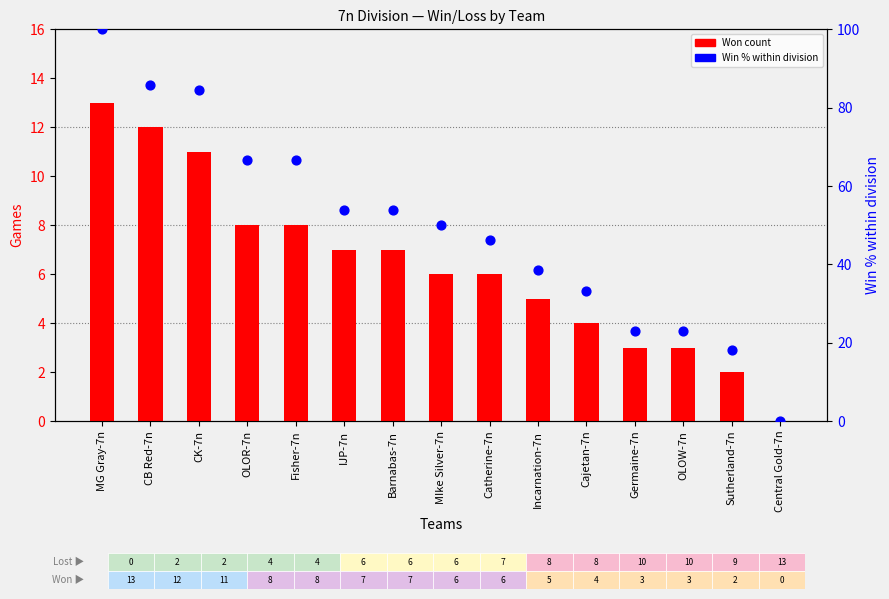

Is the value of Won count at OLOR-7n greater than the value of Win % within division at OLOR-7n?

No